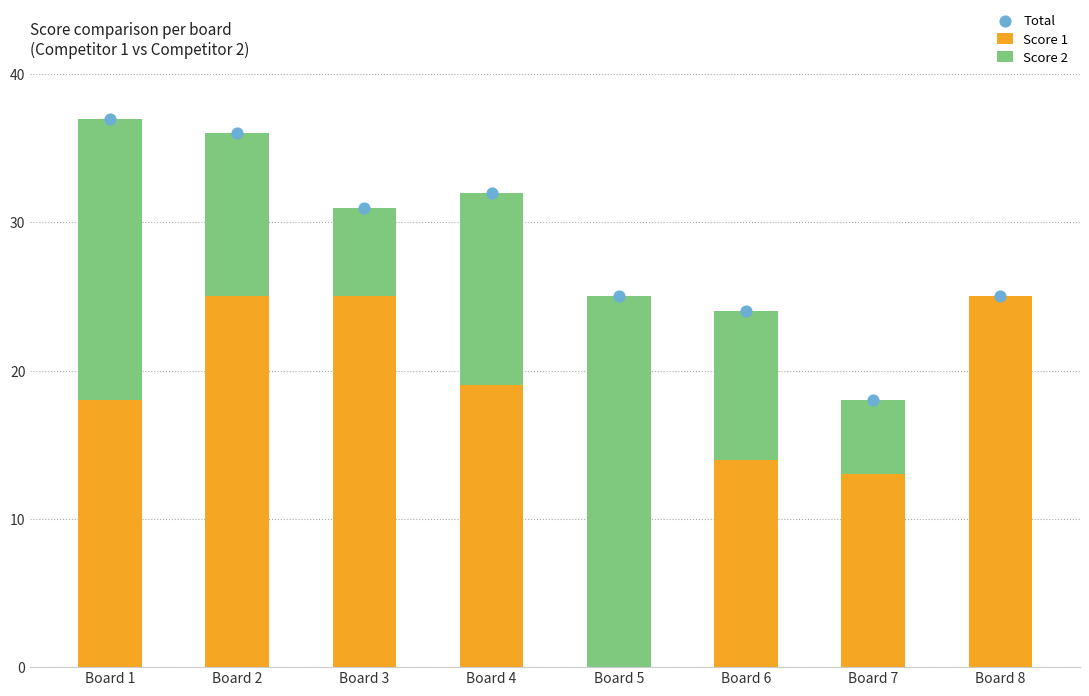

What are all the series names shown in the legend?

Score 1, Score 2, Total